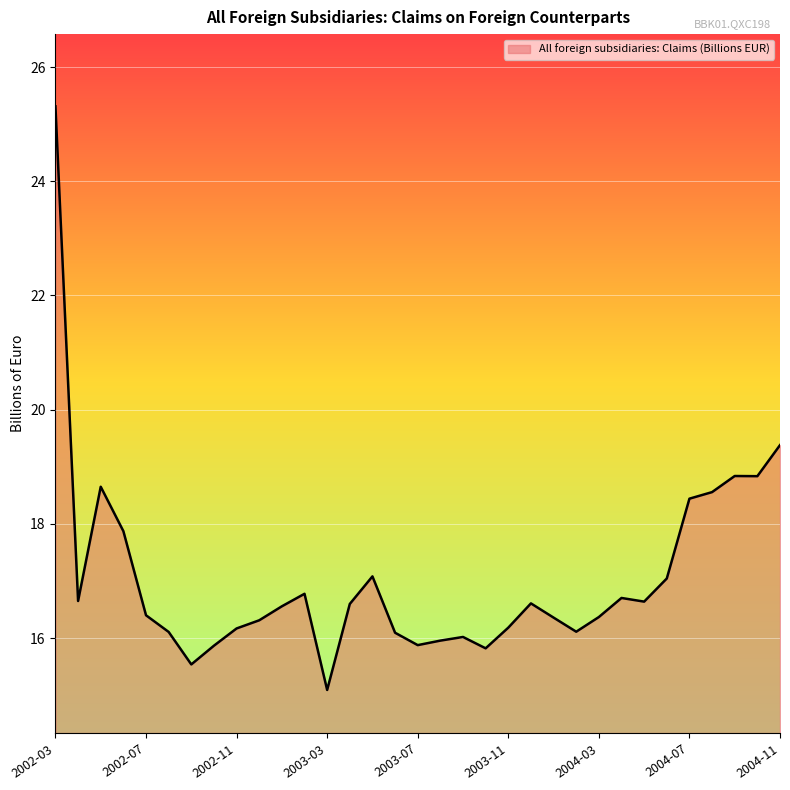

What is the smallest value displayed?

15.1